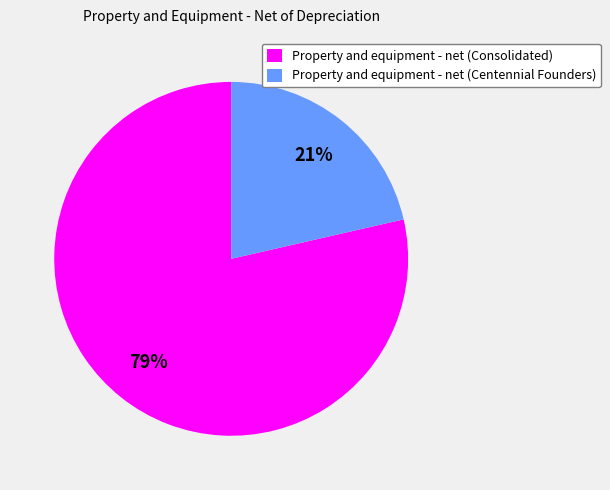

Does any single category account for the majority?

Yes